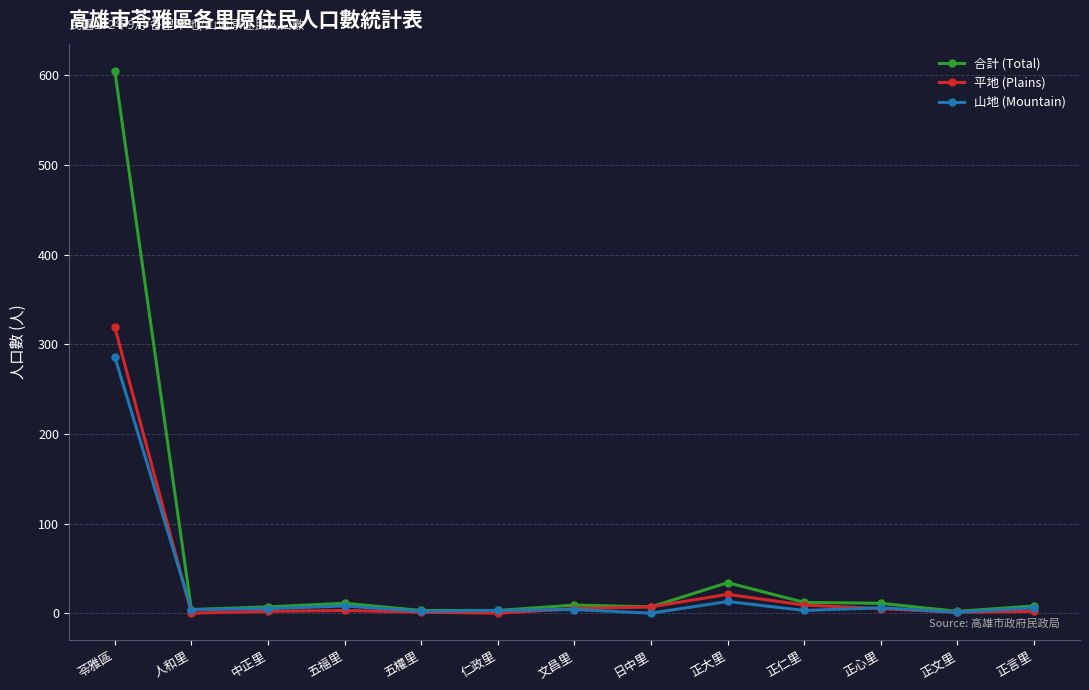

What is the sum of all 平地 (Plains) values?

375